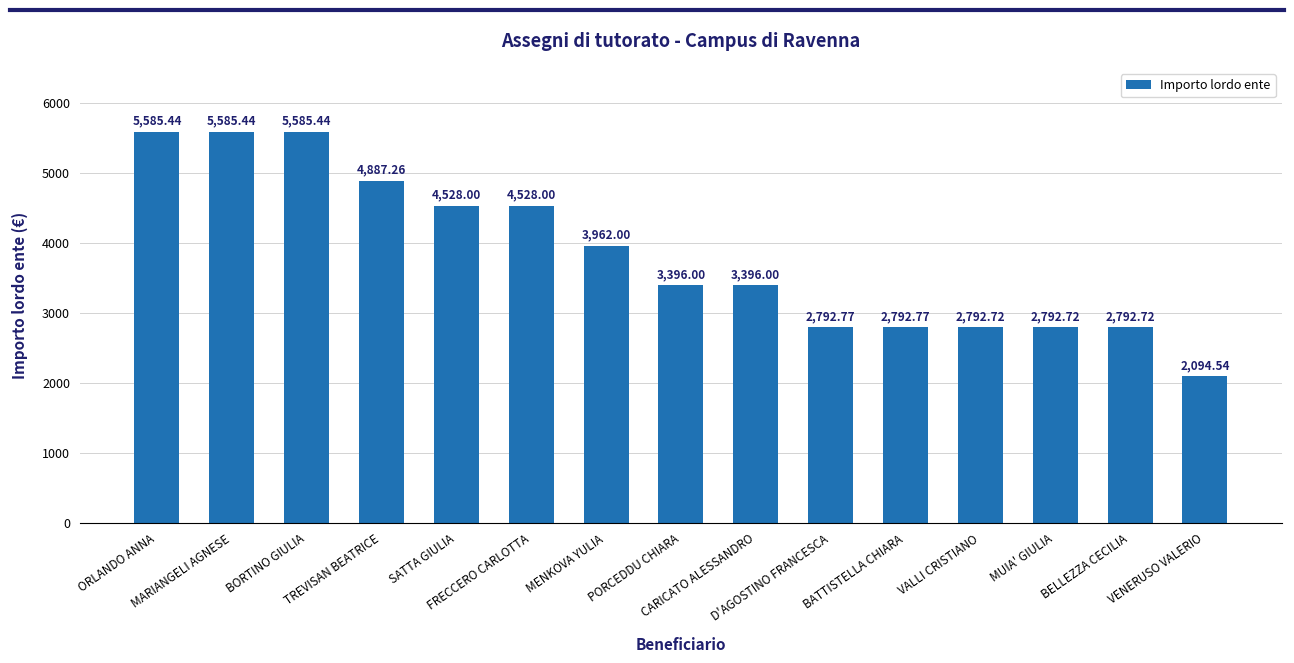

Which category has the lowest value across all series?

VENERUSO VALERIO